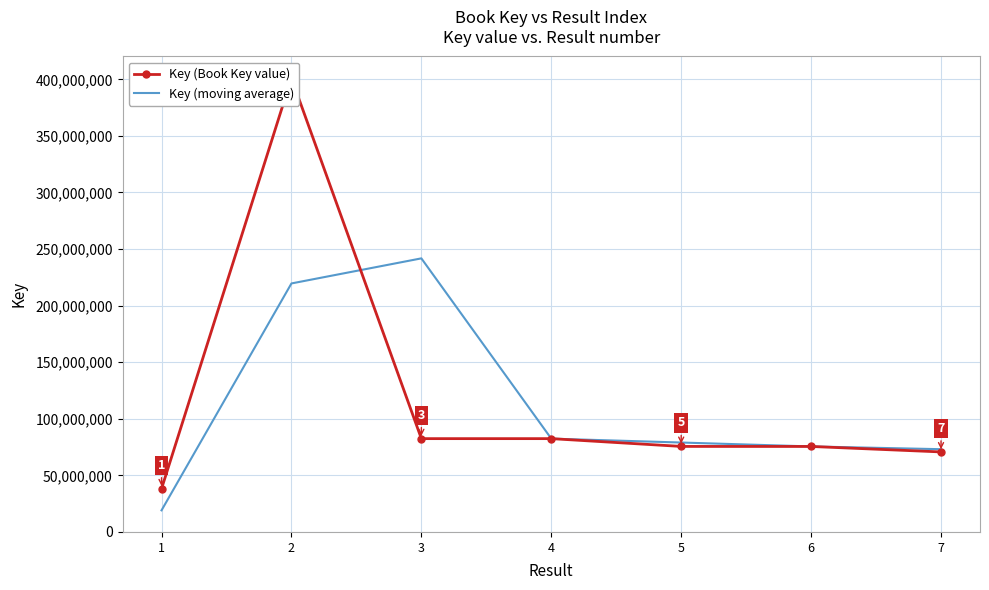

The value of Key (Book Key value) at 4 is 23917934.5. True or false?

False